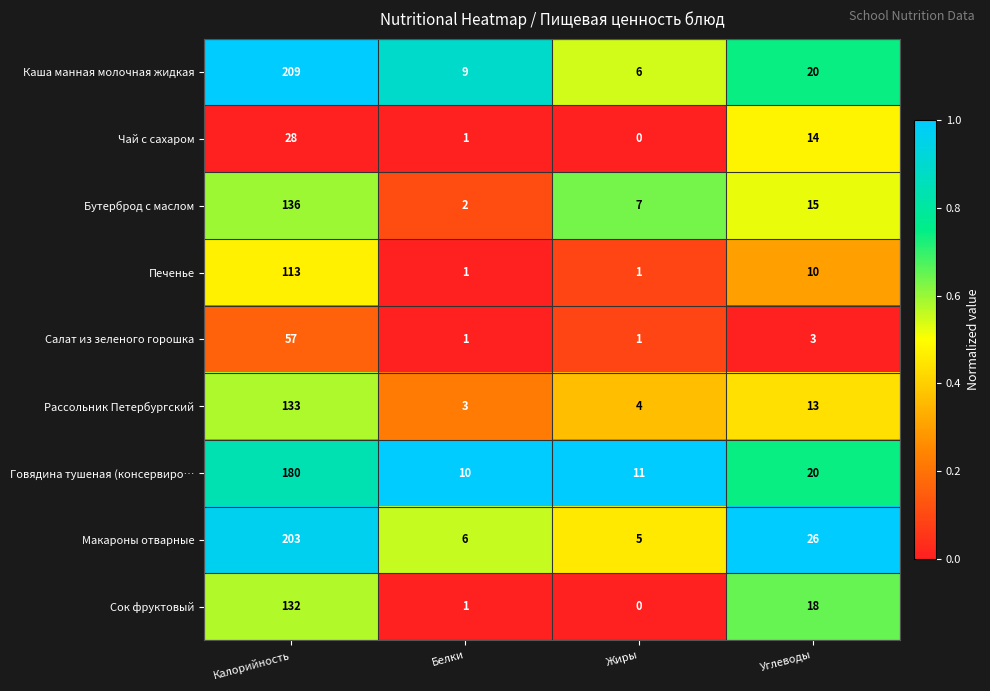

Where is Печенье nearest to the value 57?

Углеводы